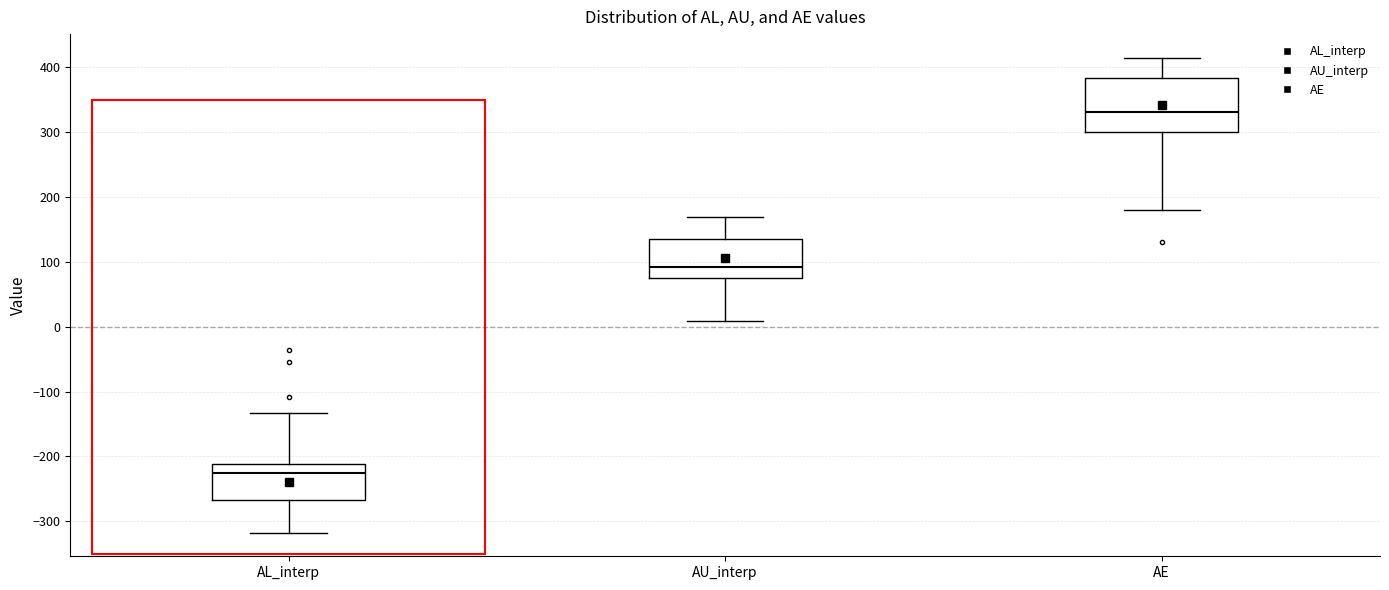

Which box's median line is the lowest?

AL_interp